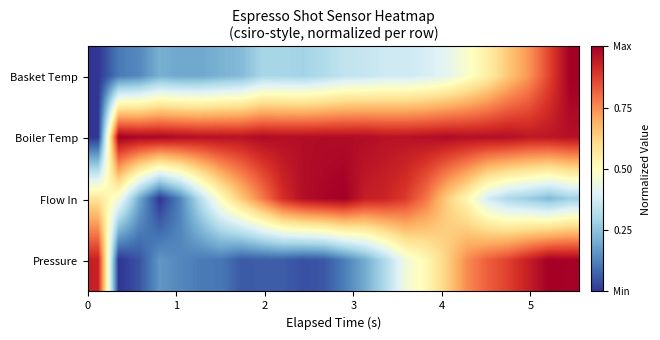

At how many categories does at least one series exceed 0?

24